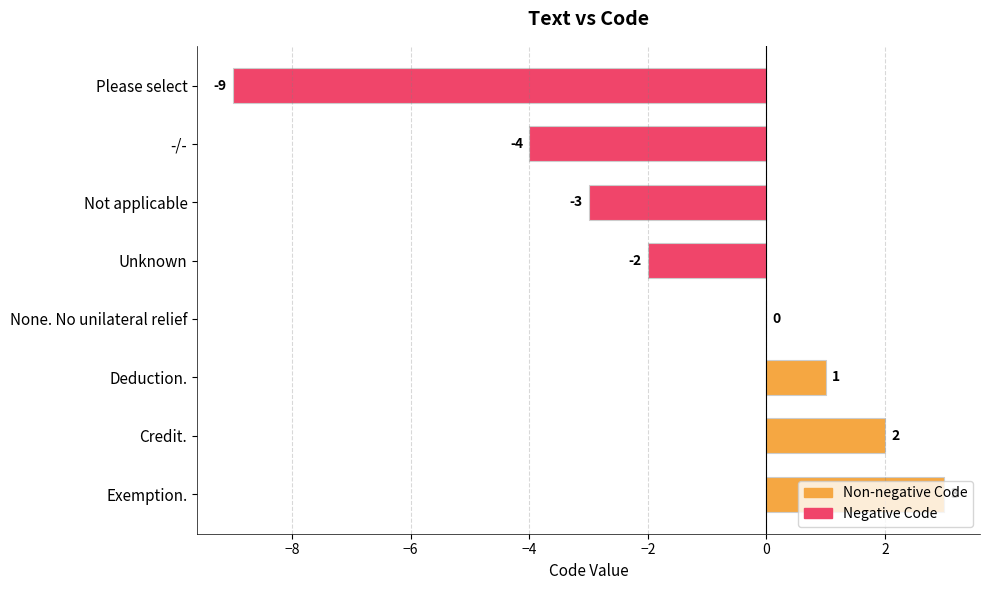

Are the bars grouped side by side (vs. stacked)?

No